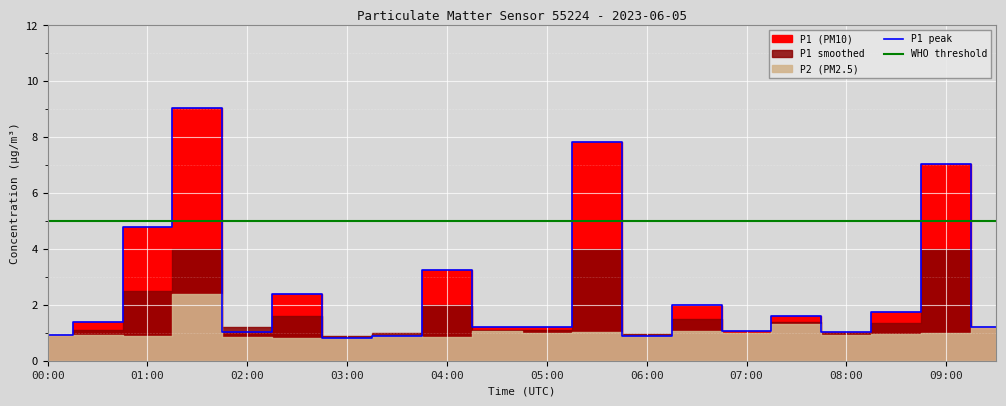

Is it true that P1 peak equals 2.2 at 01:00?

False